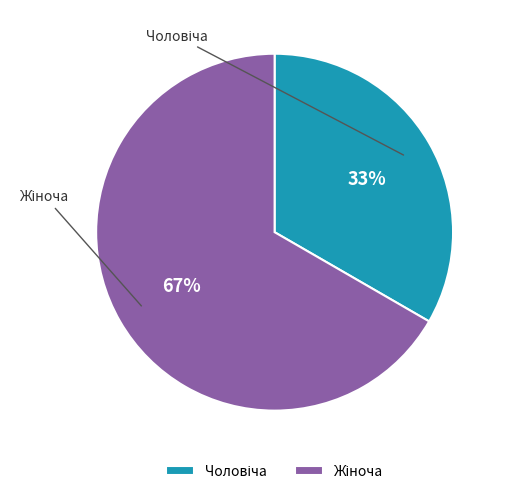

Which category has the biggest portion of the pie?

Жіноча